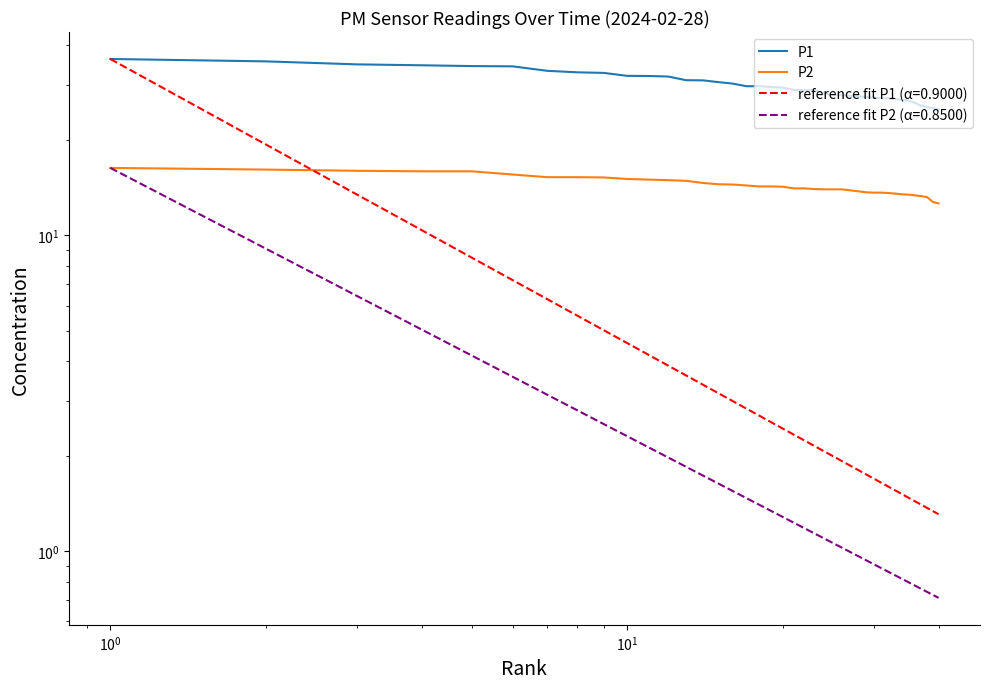

What is the highest value of the P2 series?

16.4